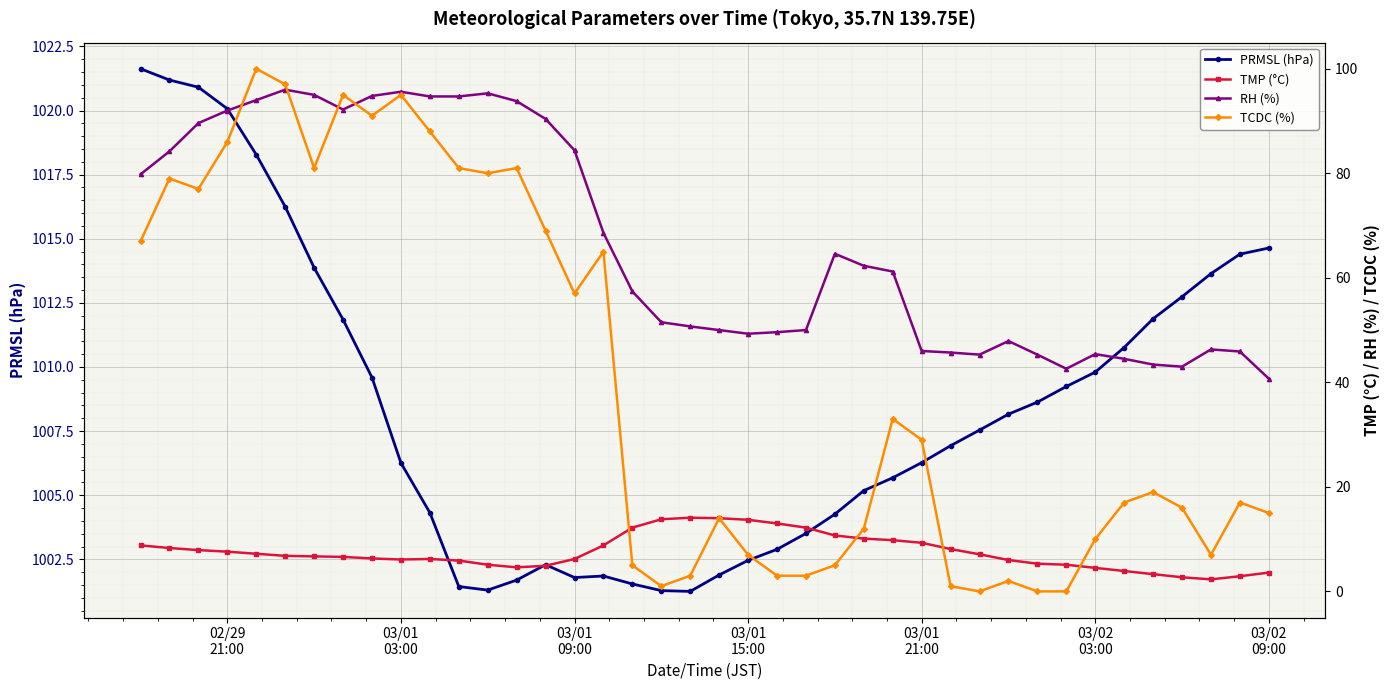

What is the difference between the second highest and second lowest values in the RH (%) series?

53.0